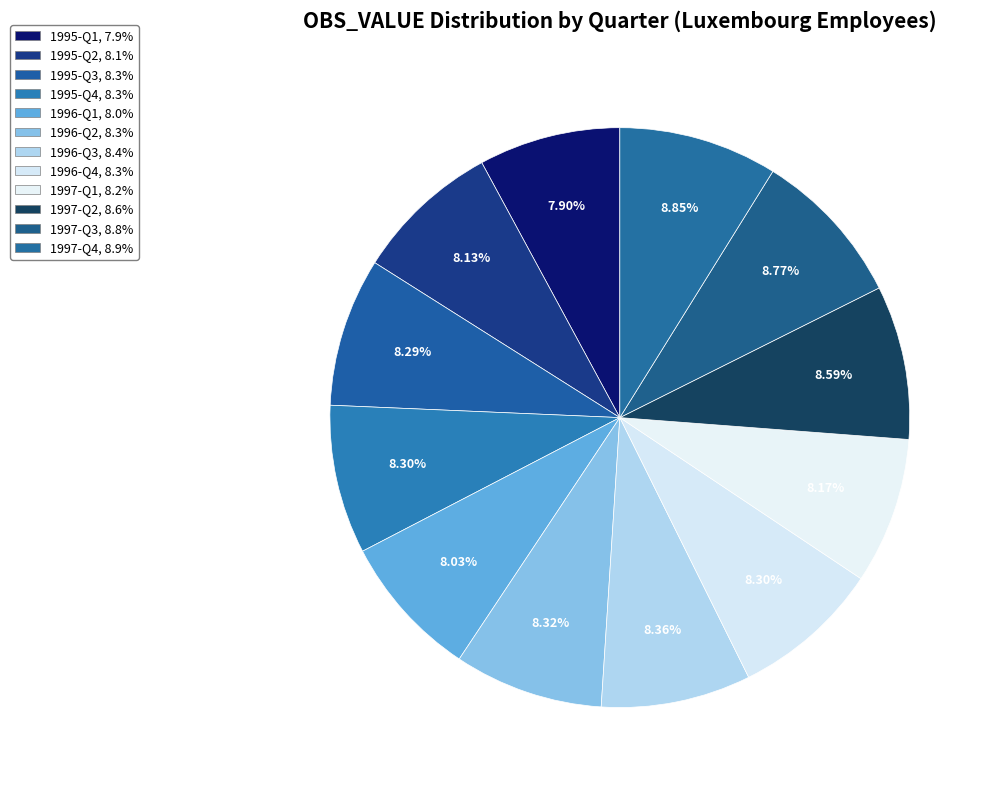

What is the total percentage of 1997-Q1 and 1996-Q4?

16.5%